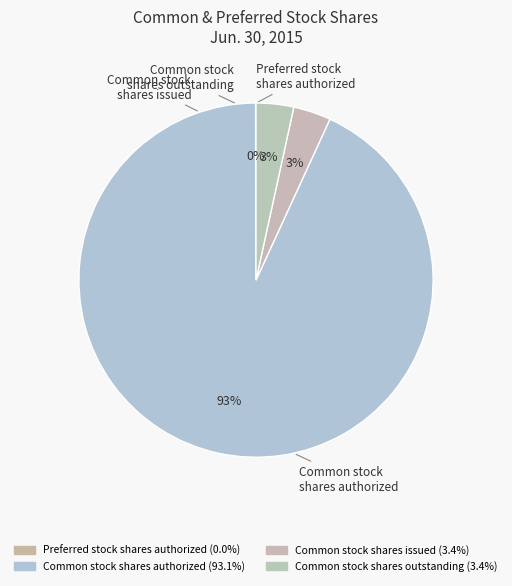

Which slice is the smallest?

Preferred stock
shares authorized